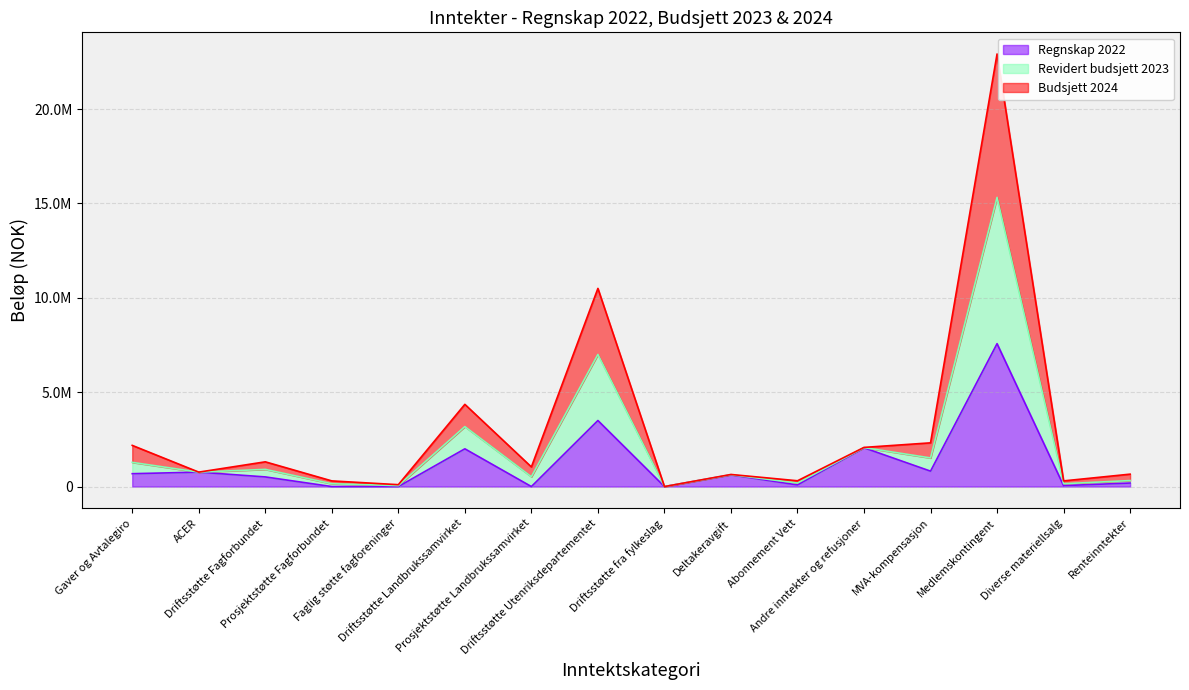

Does the chart have visible grid lines?

Yes